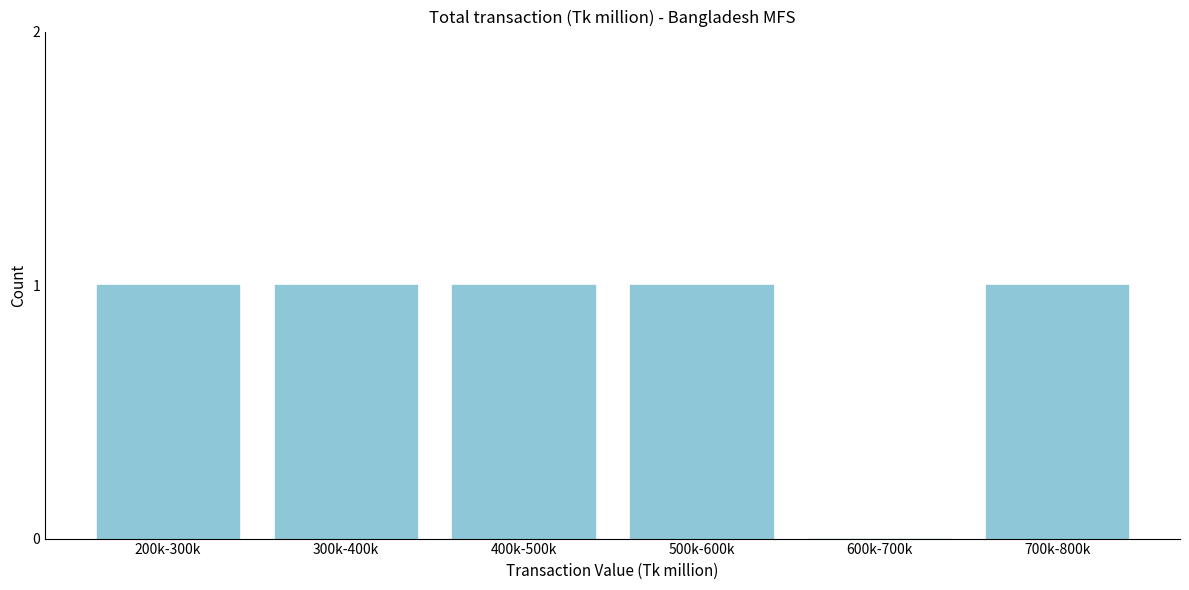

Reading left to right, extract all data points from this chart.

200k-300k=1	300k-400k=1	400k-500k=1	500k-600k=1	600k-700k=0	700k-800k=1